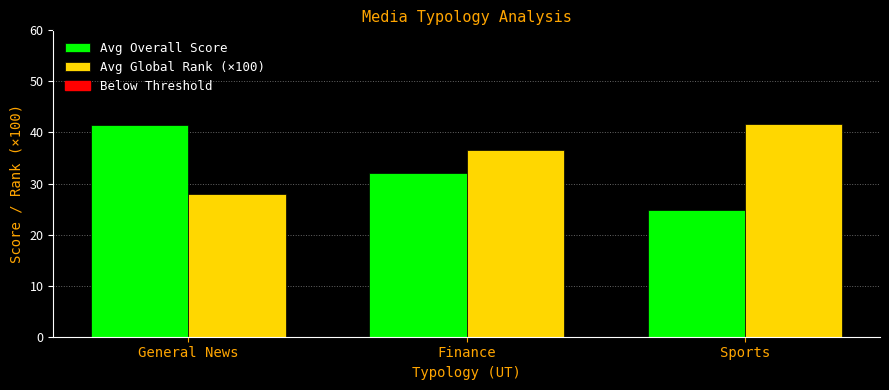

How many groups of bars are there?

3